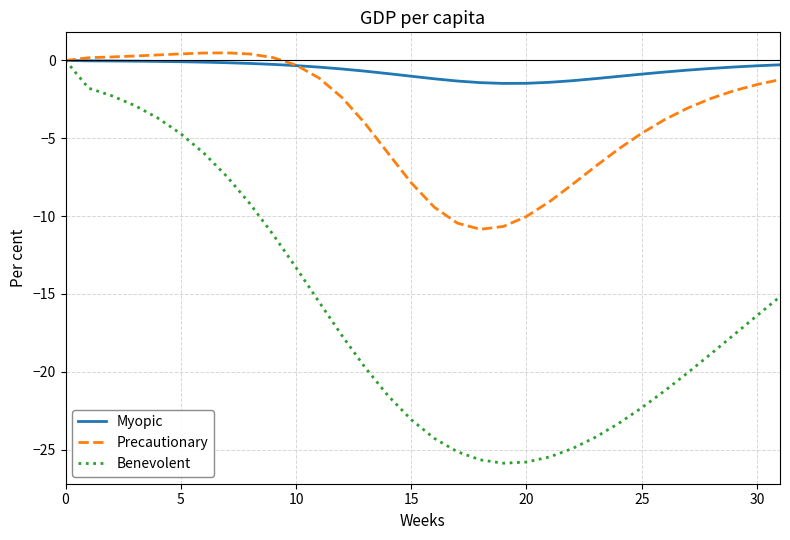

Which series has the largest total across all categories?

Myopic